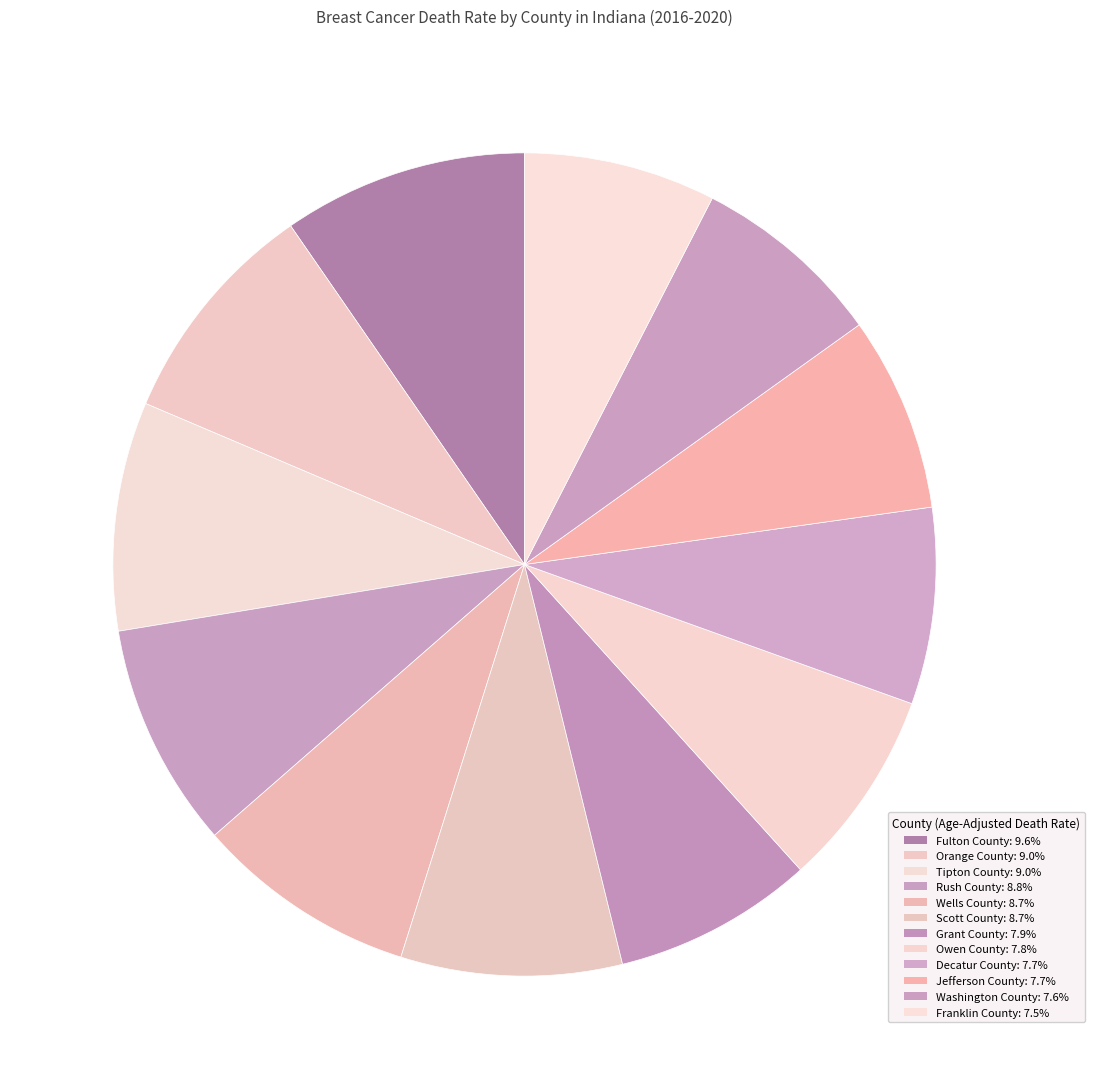

Approximately how many times larger is the value at Franklin County compared to Fulton County?

0.8